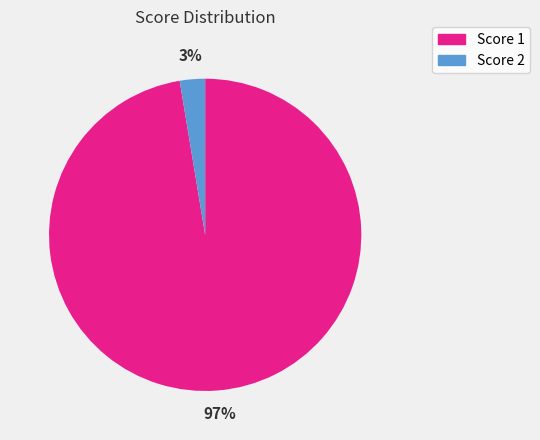

To the nearest percent, what is the average slice percentage?

50%